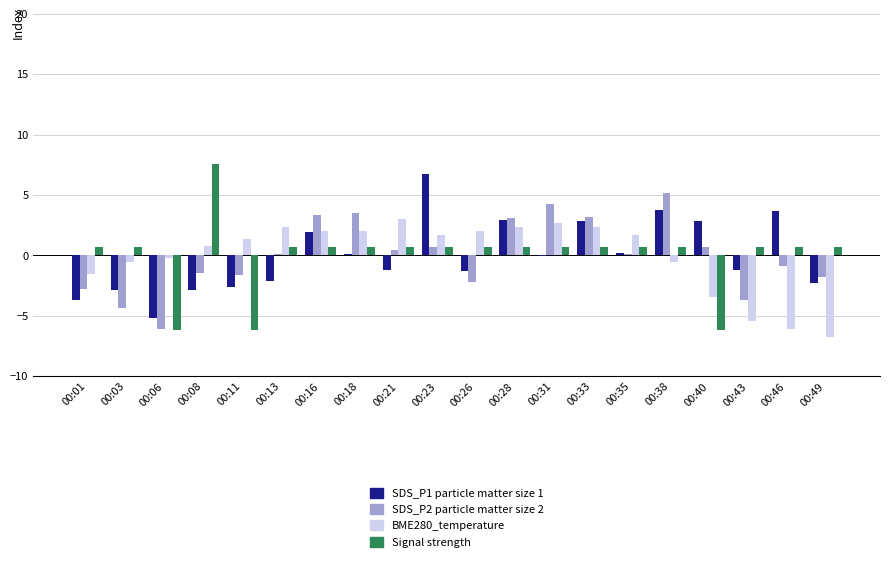

What is the greatest value displayed?

7.6